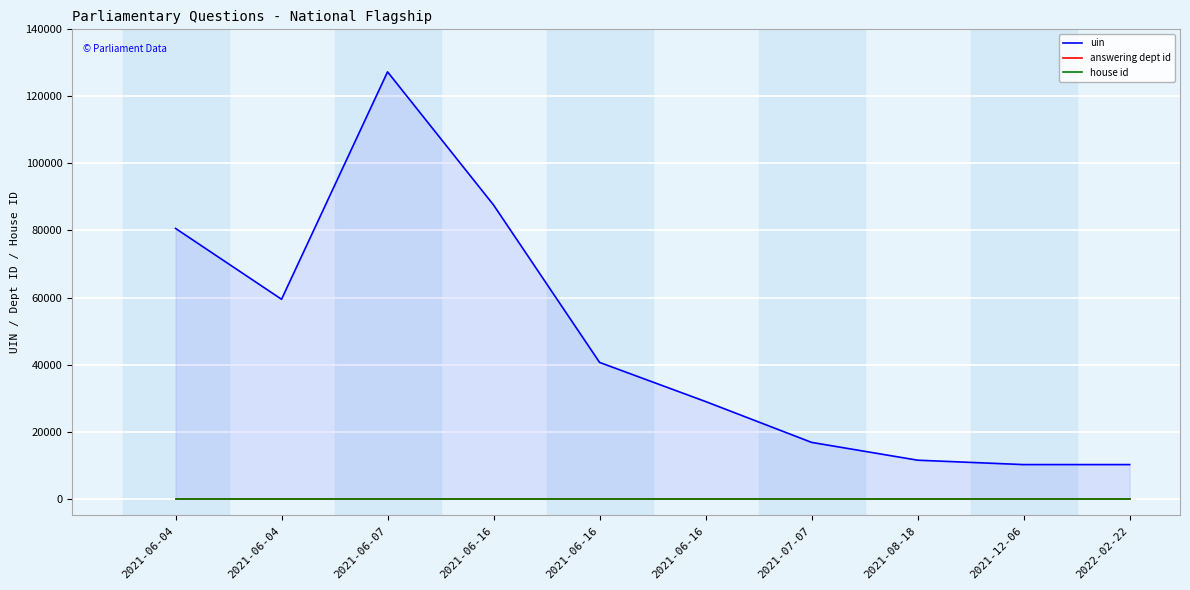

How many lines are shown in the chart?

3